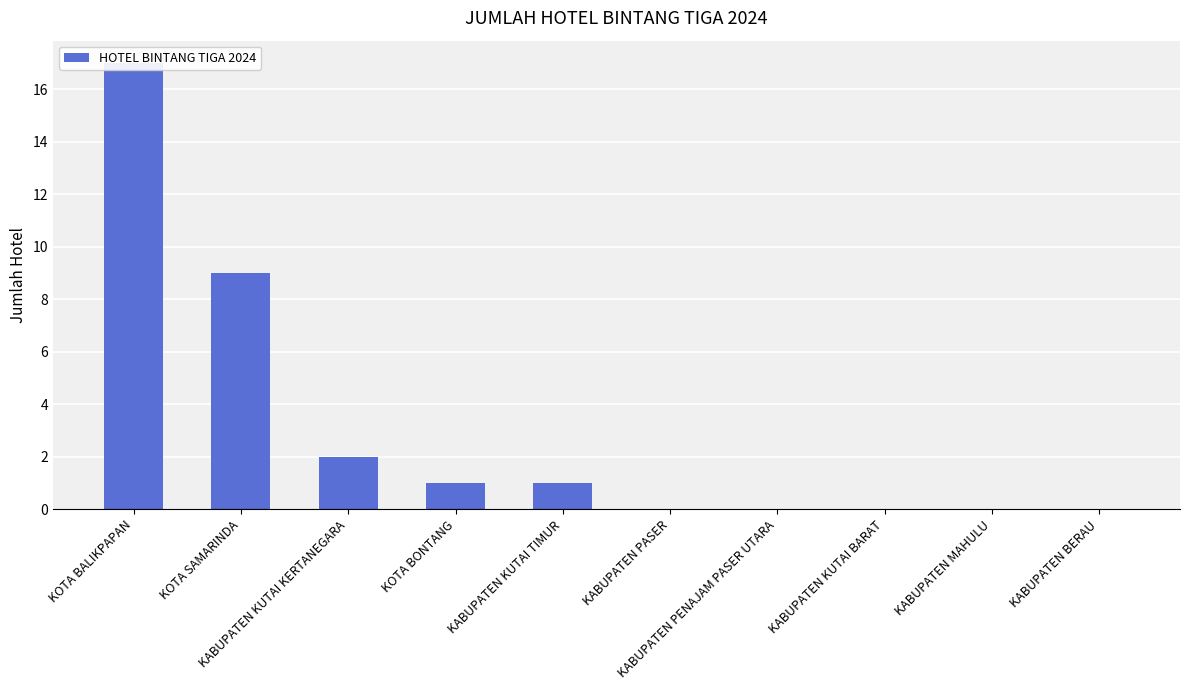

Reading right to left, list all the values displayed in this chart.

0	0	0	0	0	1	1	2	9	17